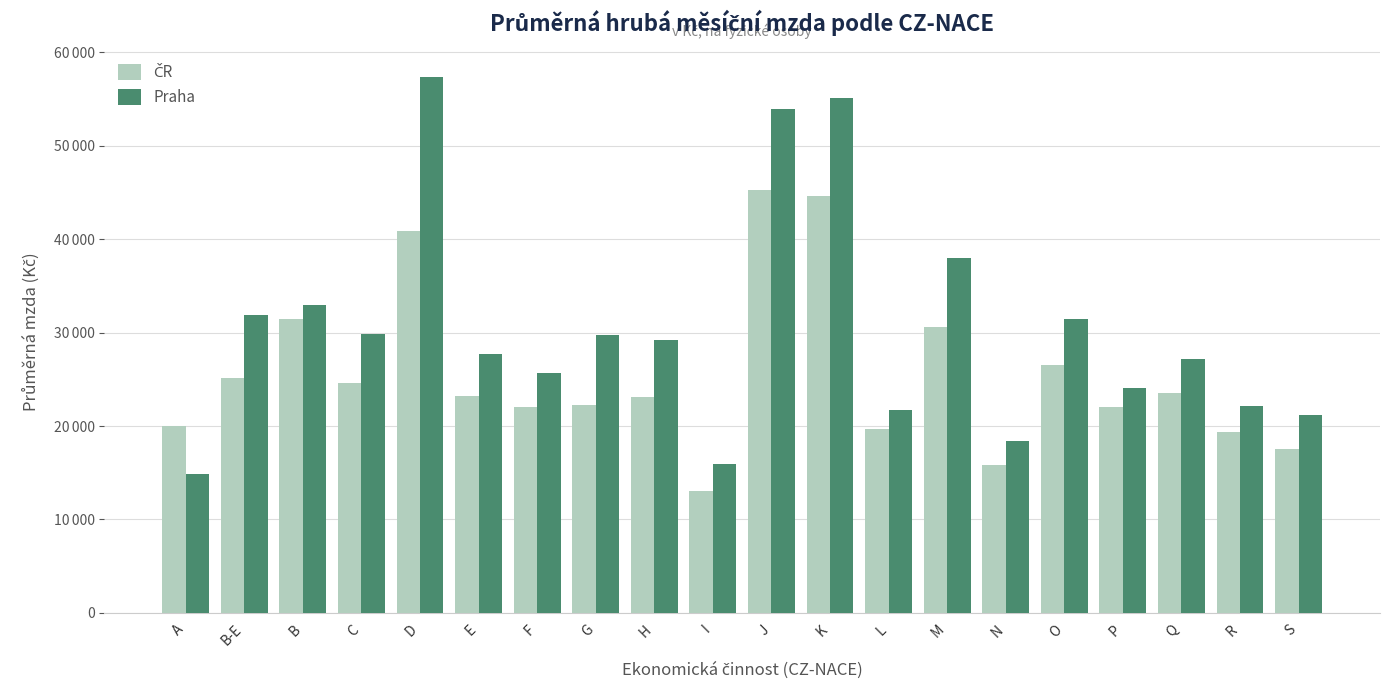

What is the label of the 17th bar from the left?

P